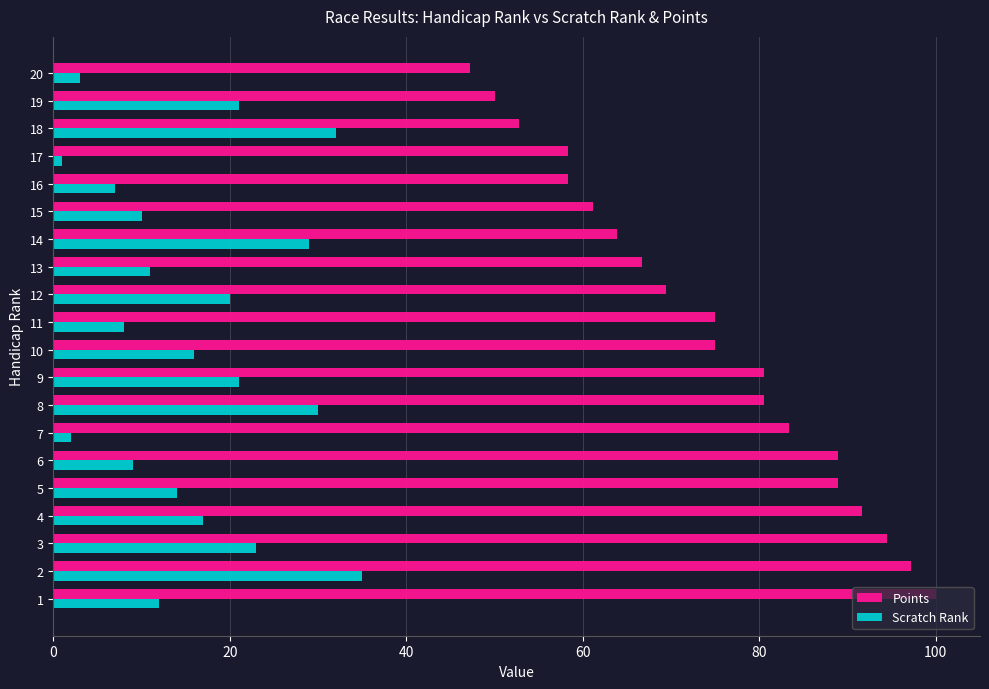

What is the maximum value shown in the chart?

100.0